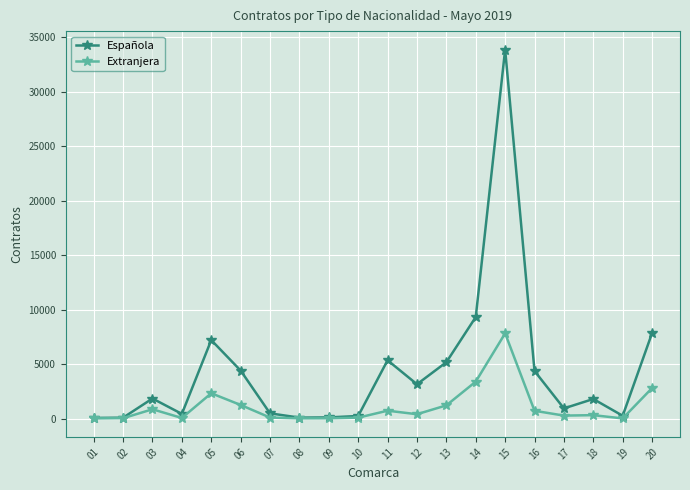

Is the value of Española at 11 greater than the value of Extranjera at 04?

Yes